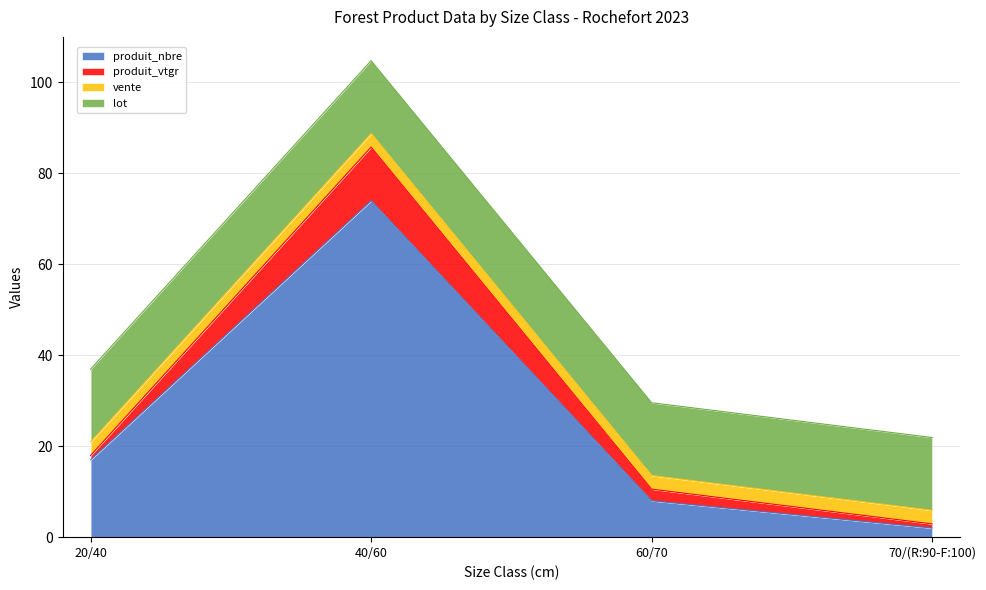

True or false: produit_vtgr has a value of 11.8 at 40/60.

True